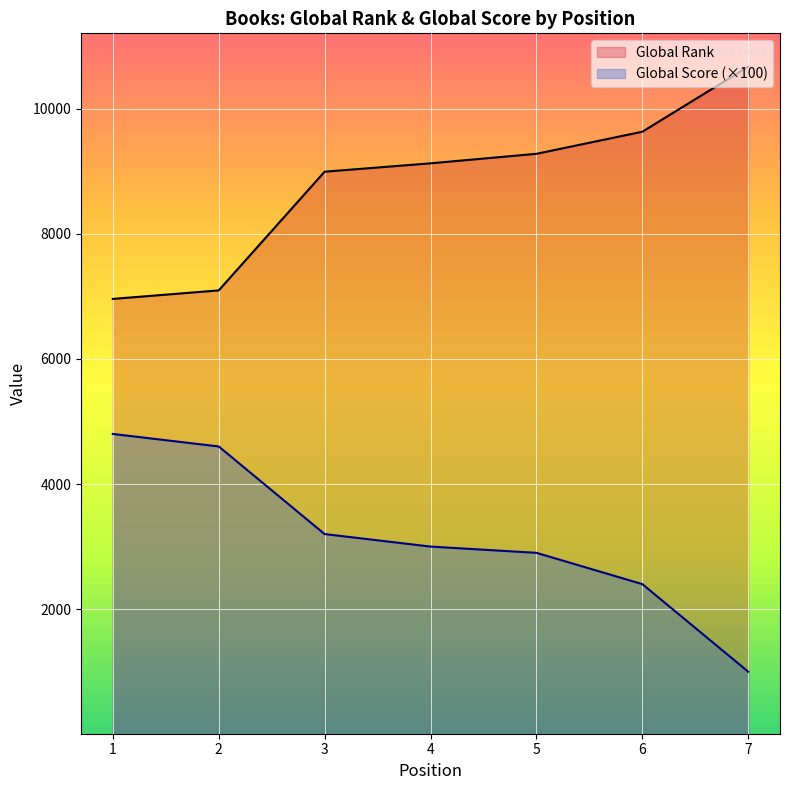

Rank the series at 2 from highest to lowest value.

Global Rank, Global Score (×100)